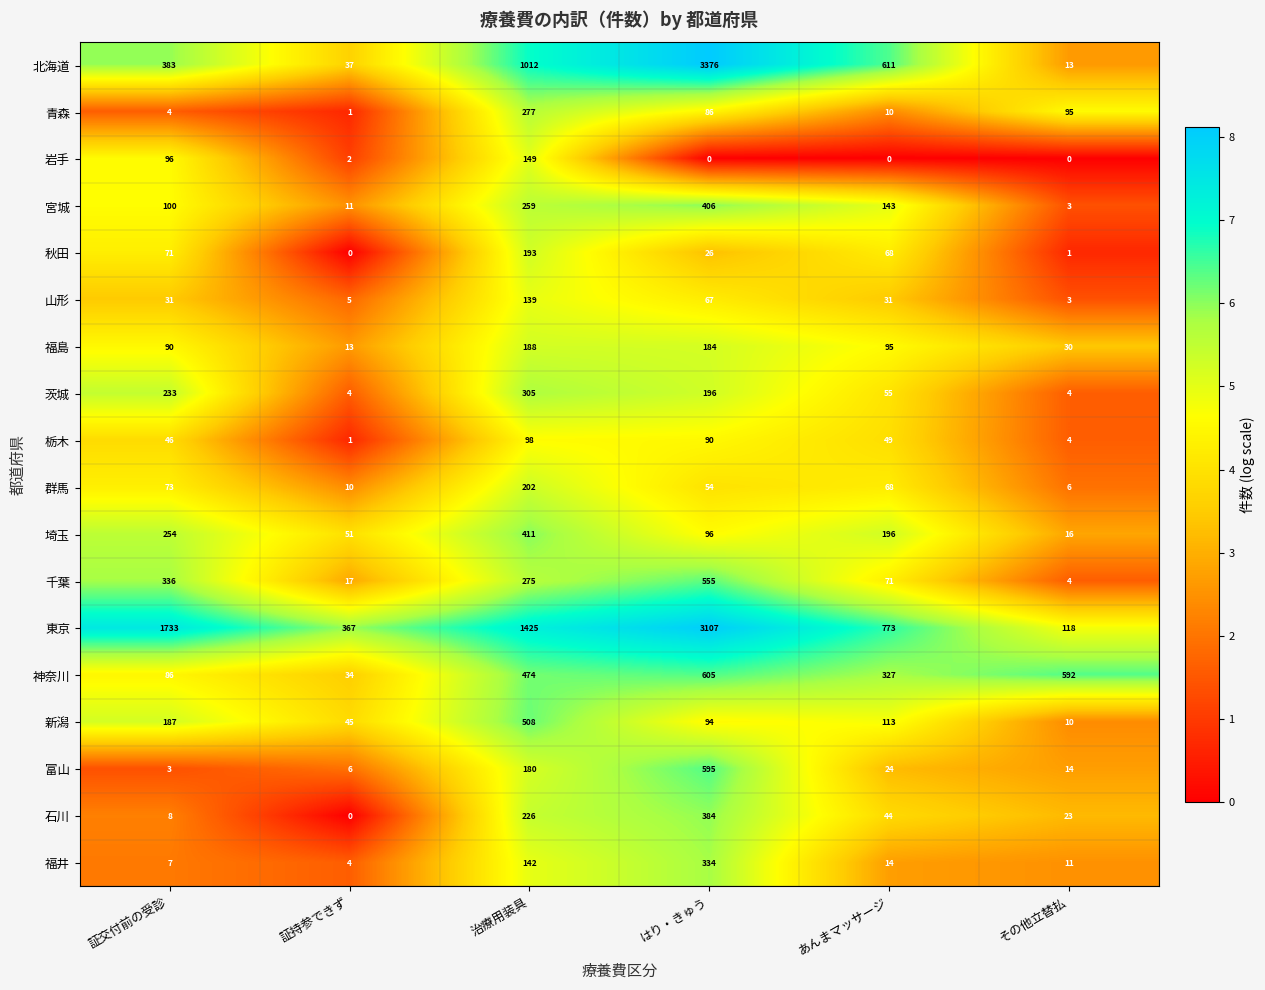

What is the difference between the maximum and second lowest values in the 秋田 series?

192